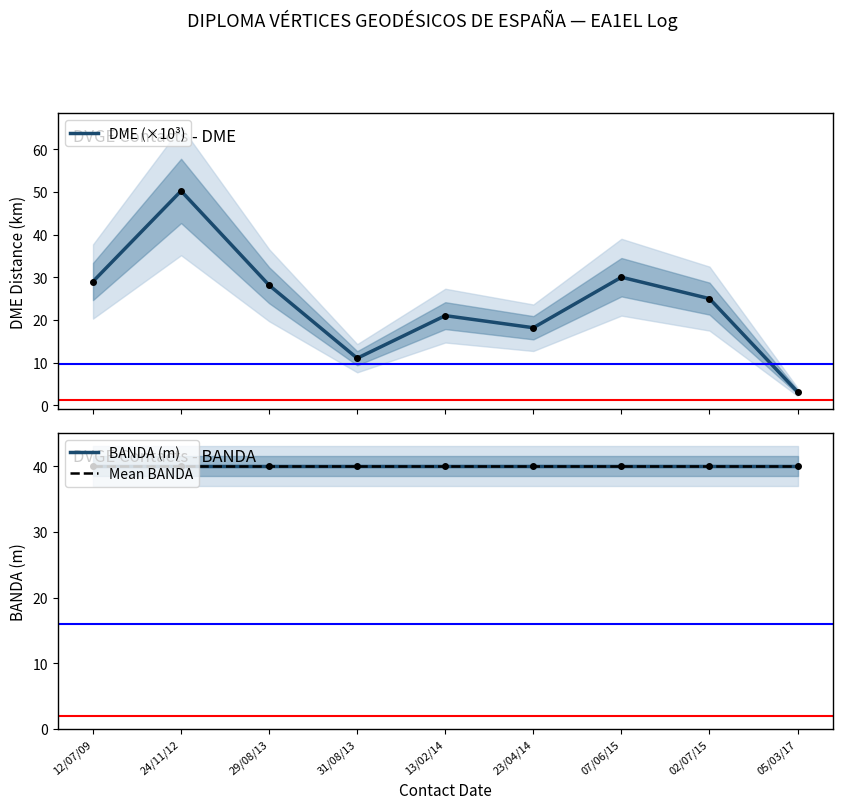

What is the total value across all series at 12/07/09?

109.0